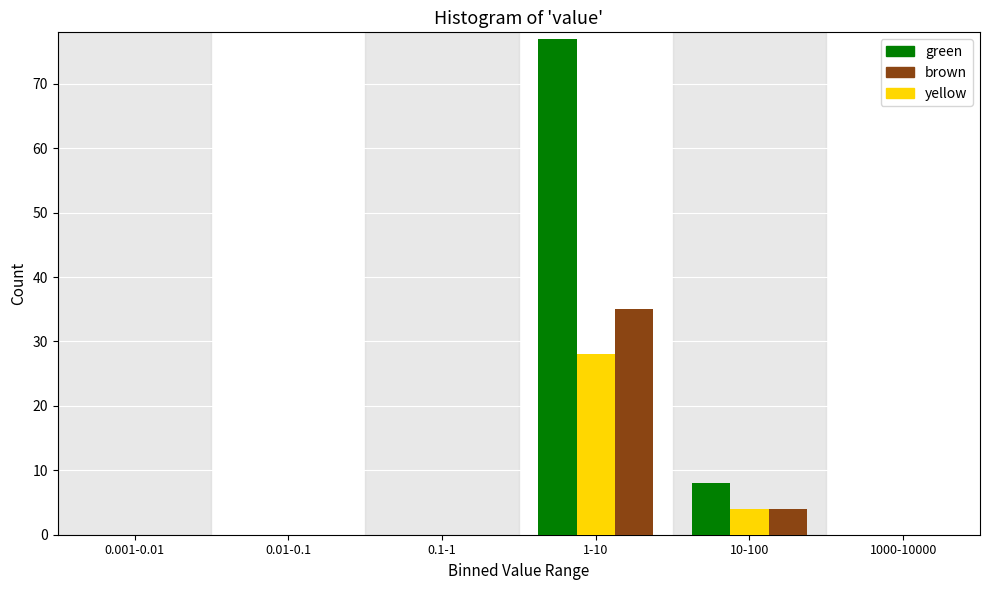

The value of brown at 0.001-0.01 is 0. True or false?

True